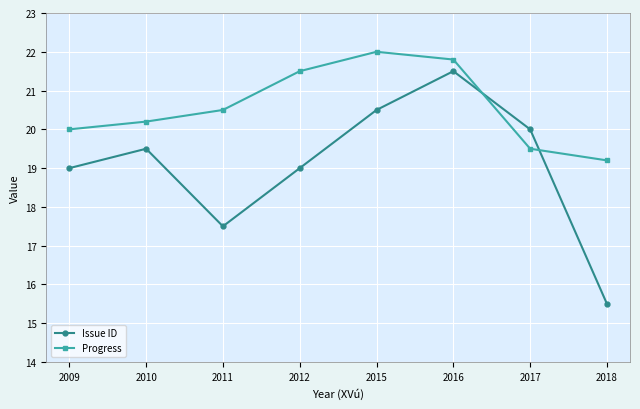

Rank the series by their maximum value, from lowest to highest.

Issue ID, Progress